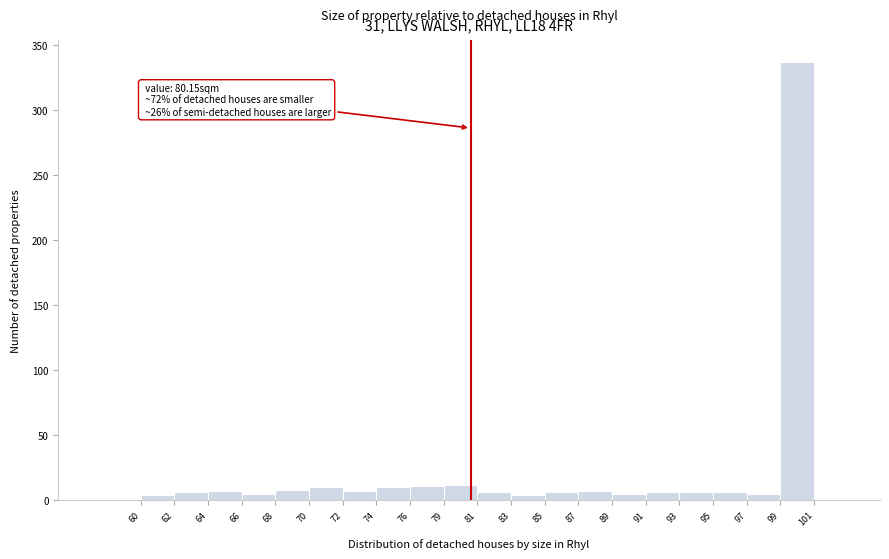

Which range on the x-axis has the tallest bar?

99 to 101